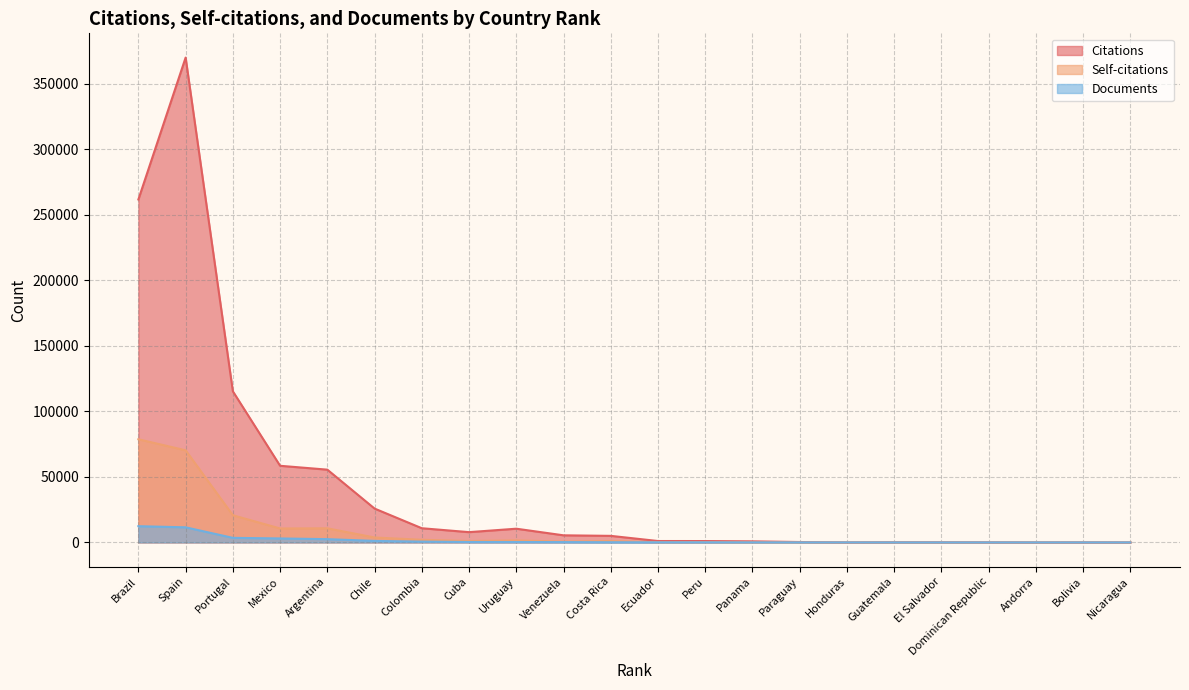

What is the value of the Self-citations point at the 11th from the left?

1046